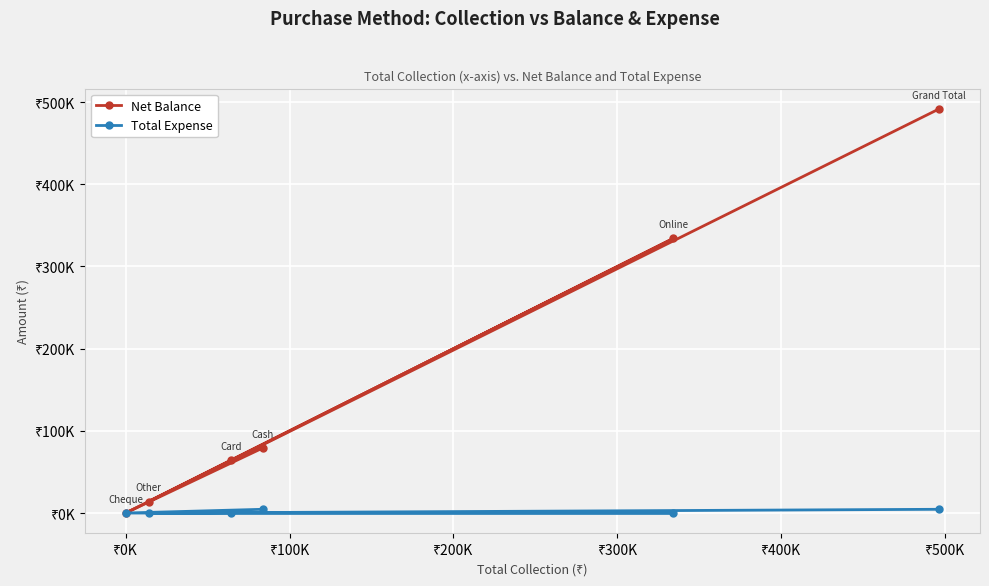

What are all the series names shown in the legend?

Net Balance, Total Expense